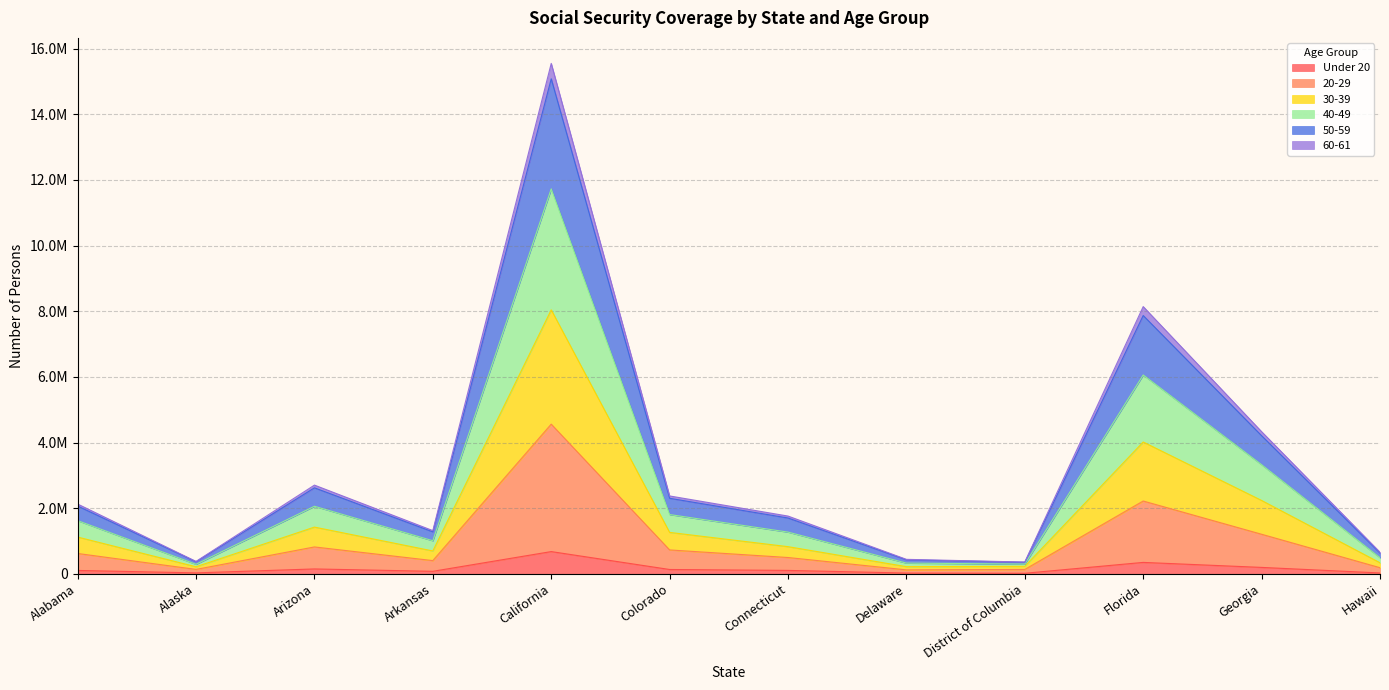

How many categories are shown in the chart?

12